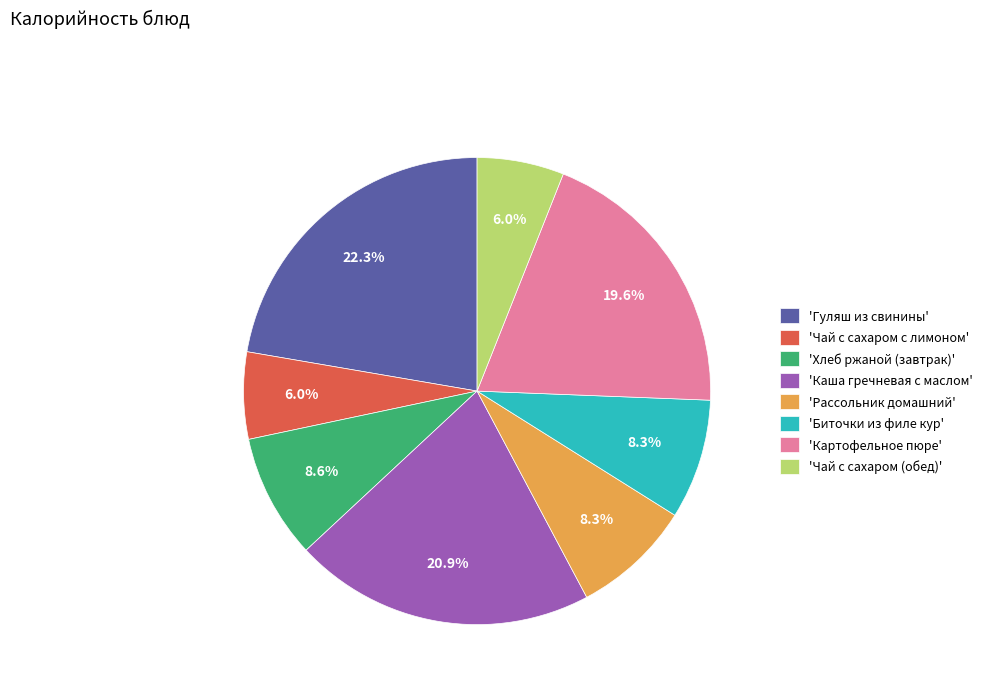

What is the largest slice in the pie chart?

'Гуляш из свинины'